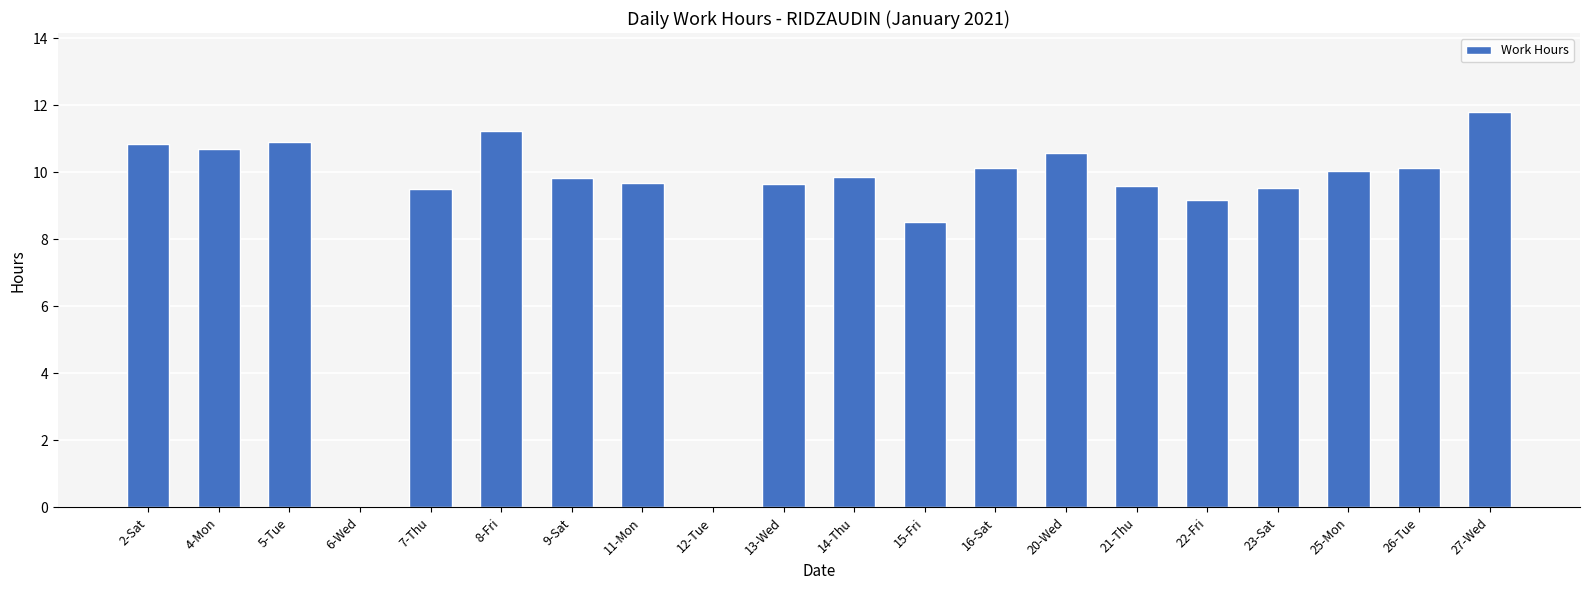

Are the bars horizontal?

No